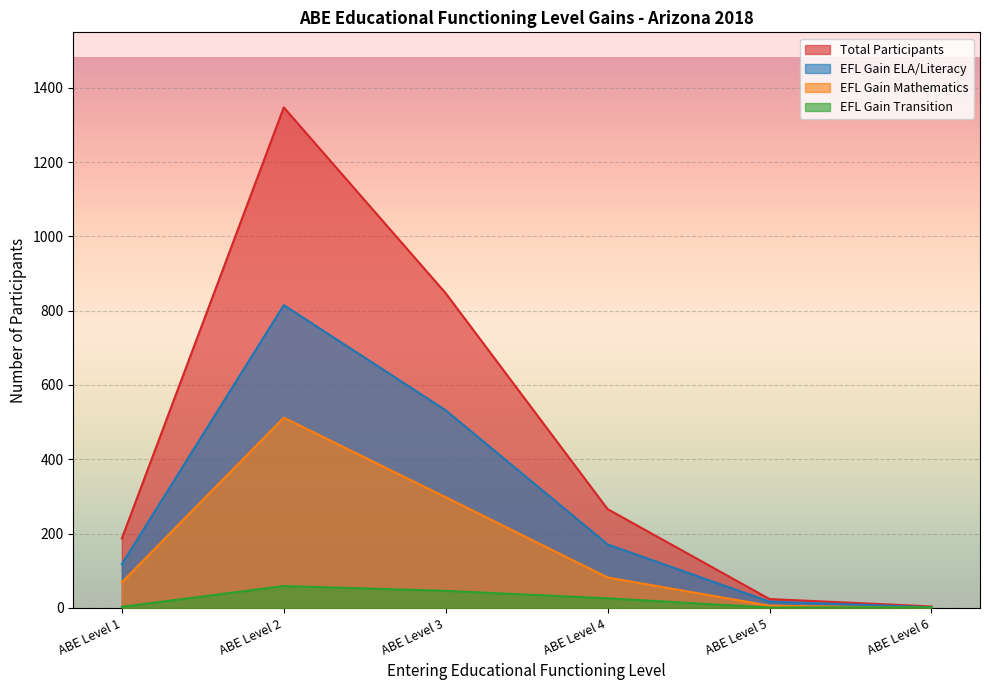

Reading left to right, extract all data points from this chart.

Total Participants: ABE Level 1=187	ABE Level 2=1347	ABE Level 3=847	ABE Level 4=266	ABE Level 5=24	ABE Level 6=4
EFL Gain ELA/Literacy: ABE Level 1=118	ABE Level 2=815	ABE Level 3=532	ABE Level 4=171	ABE Level 5=17	ABE Level 6=2
EFL Gain Mathematics: ABE Level 1=69	ABE Level 2=512	ABE Level 3=298	ABE Level 4=82	ABE Level 5=6	ABE Level 6=0
EFL Gain Transition: ABE Level 1=3	ABE Level 2=59	ABE Level 3=46	ABE Level 4=26	ABE Level 5=1	ABE Level 6=2